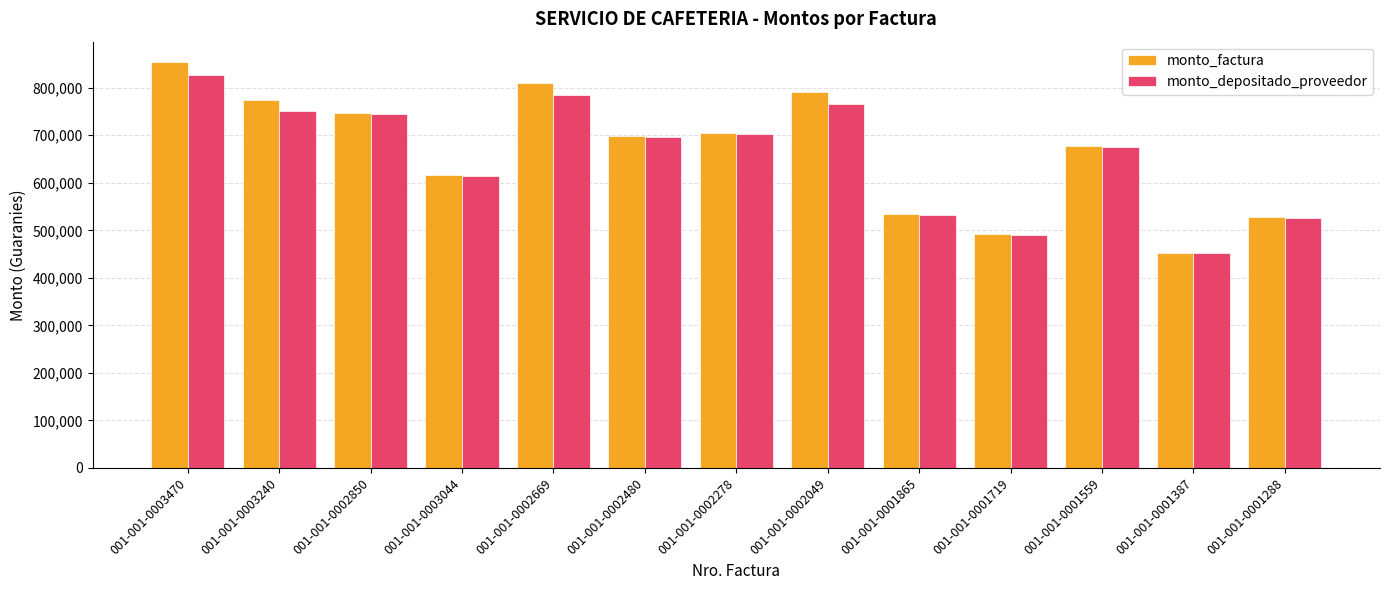

Reading left to right, transcribe all the data shown in this chart.

monto_factura: 001-001-0003470=854275	001-001-0003240=774935	001-001-0002850=747925	001-001-0003044=616310	001-001-0002669=809150	001-001-0002480=698825	001-001-0002278=705145	001-001-0002049=790820	001-001-0001865=535225	001-001-0001719=492345	001-001-0001559=677750	001-001-0001387=453225	001-001-0001288=527609
monto_depositado_proveedor: 001-001-0003470=827871	001-001-0003240=750982	001-001-0002850=745205	001-001-0003044=614069	001-001-0002669=784140	001-001-0002480=696284	001-001-0002278=702581	001-001-0002049=766376	001-001-0001865=533279	001-001-0001719=490555	001-001-0001559=675285	001-001-0001387=451577	001-001-0001288=525690